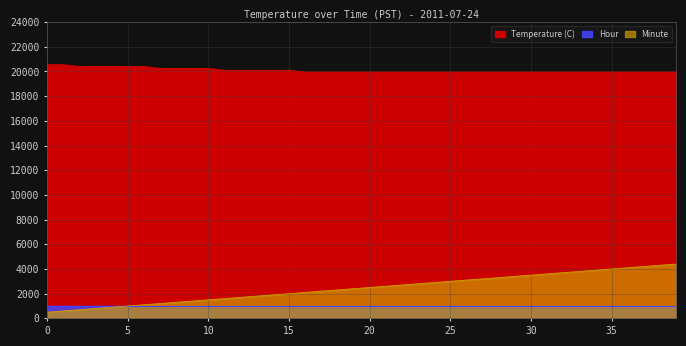

How many values in the Minute series exceed 2500?

19